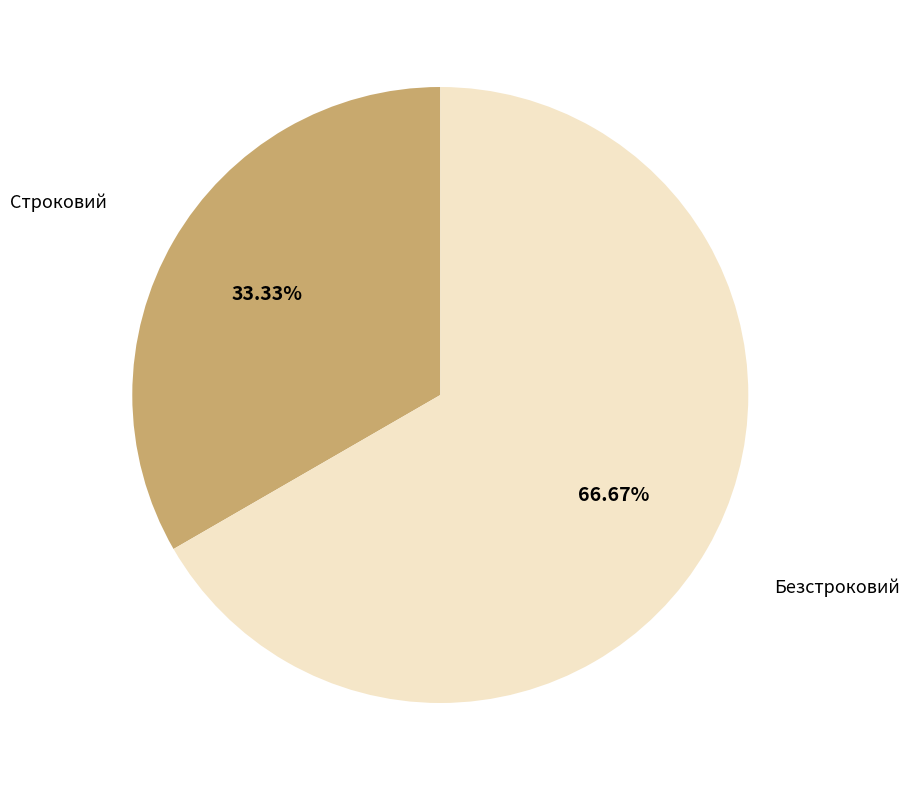

What is the majority slice?

Безстроковий